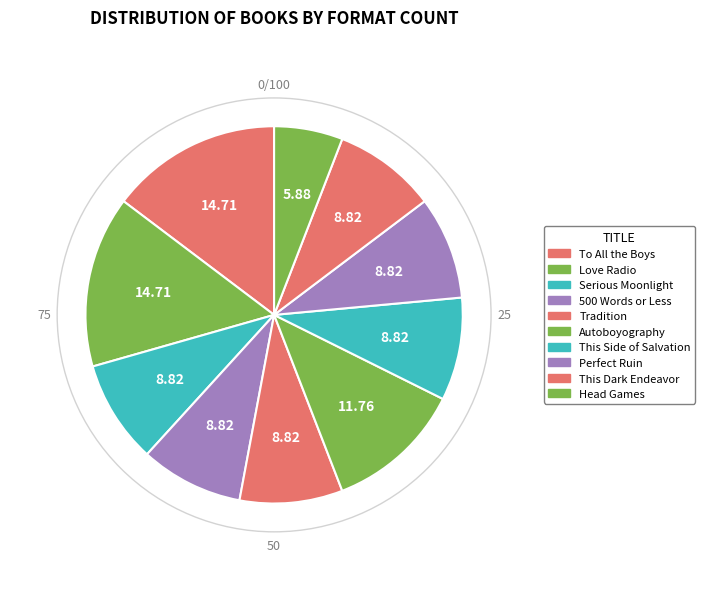

How many segments does this pie chart have?

10